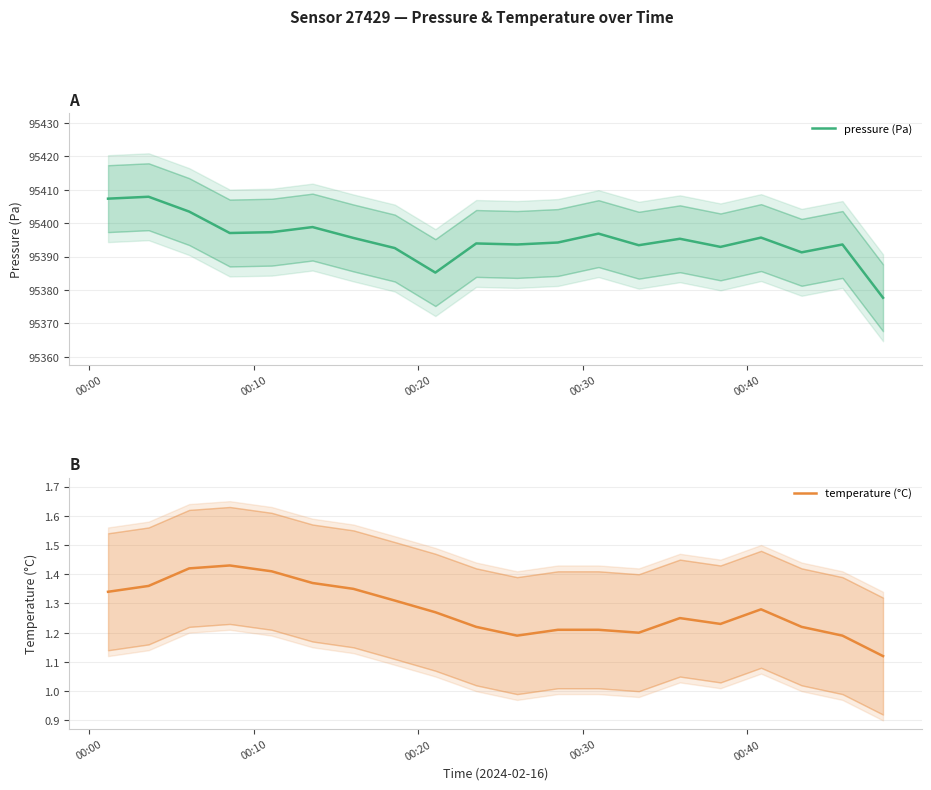

How many interior local valleys does the temperature (°C) series have?

3